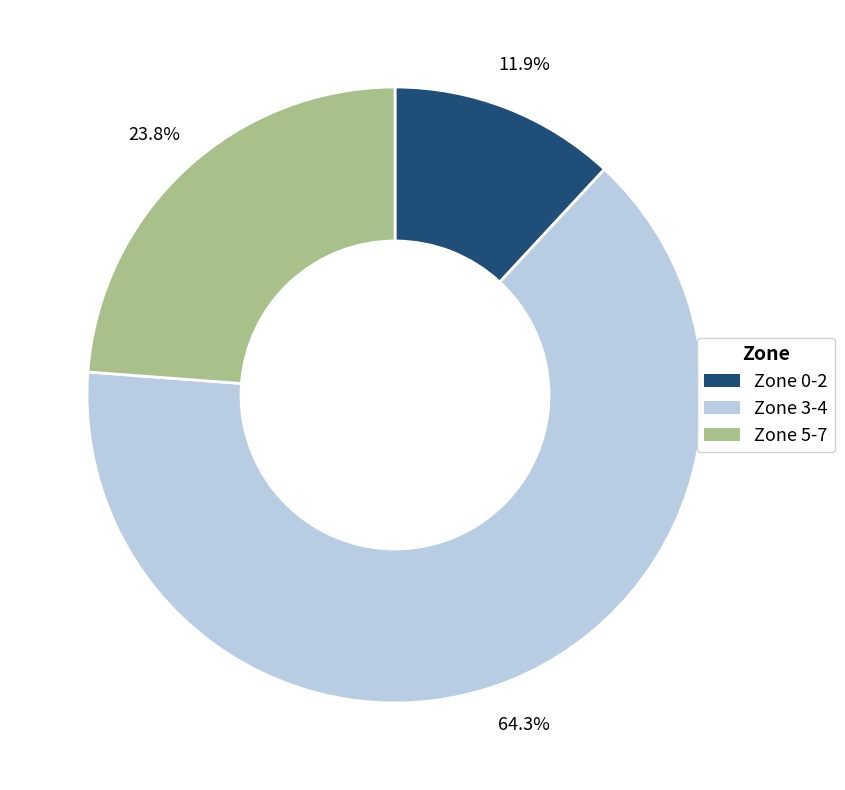

Count the number of slices in the pie.

3